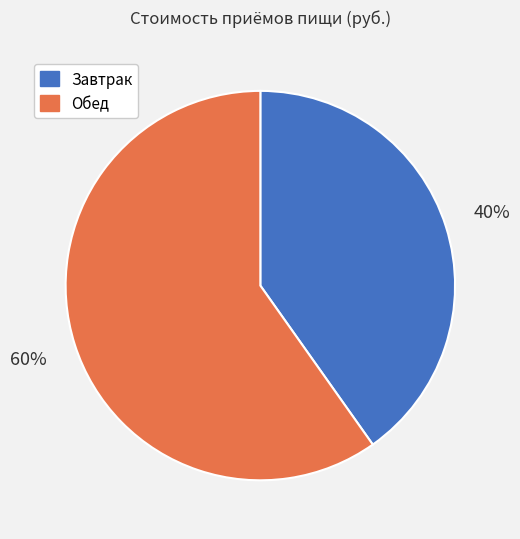

To the nearest percent, what is the difference between the largest and smallest slice percentages?

20%